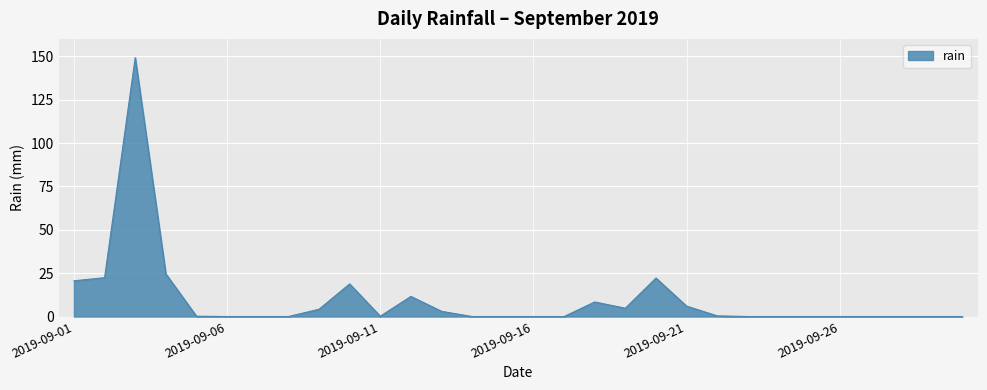

What is the greatest value displayed?

149.2